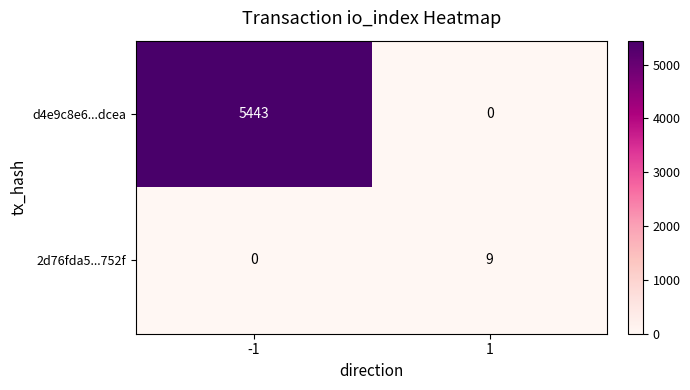

What is the spread (max minus min) of values at -1?

5443